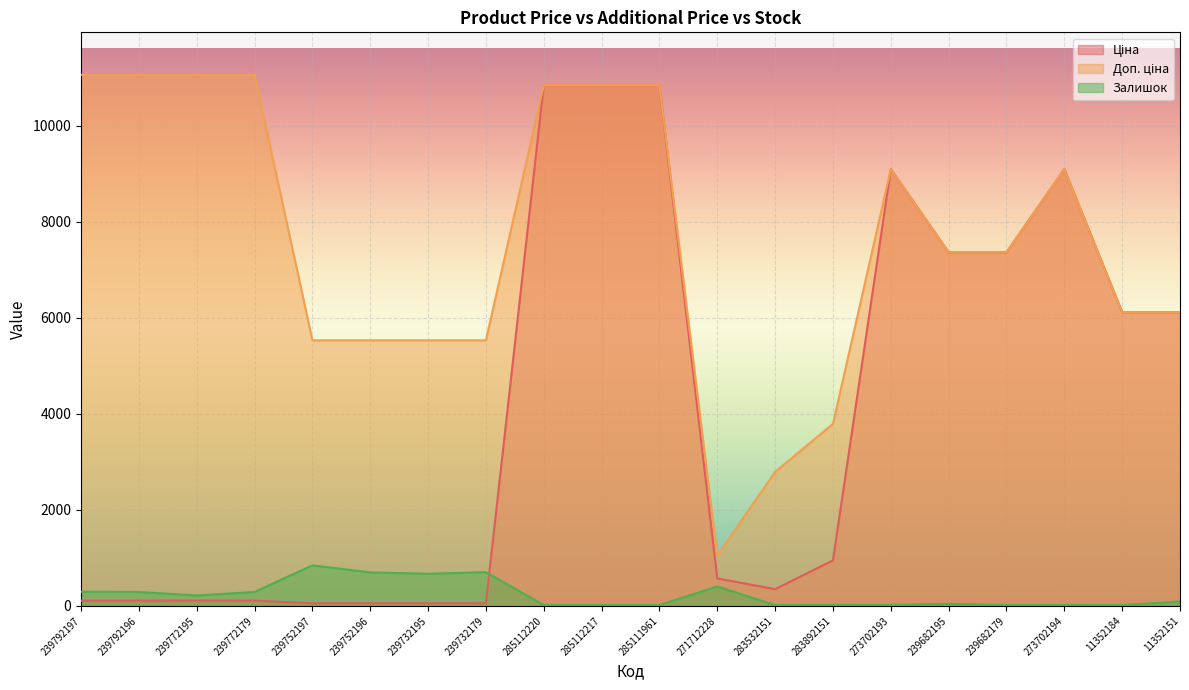

Rank the series by their maximum value, from lowest to highest.

Залишок, Ціна, Доп. ціна